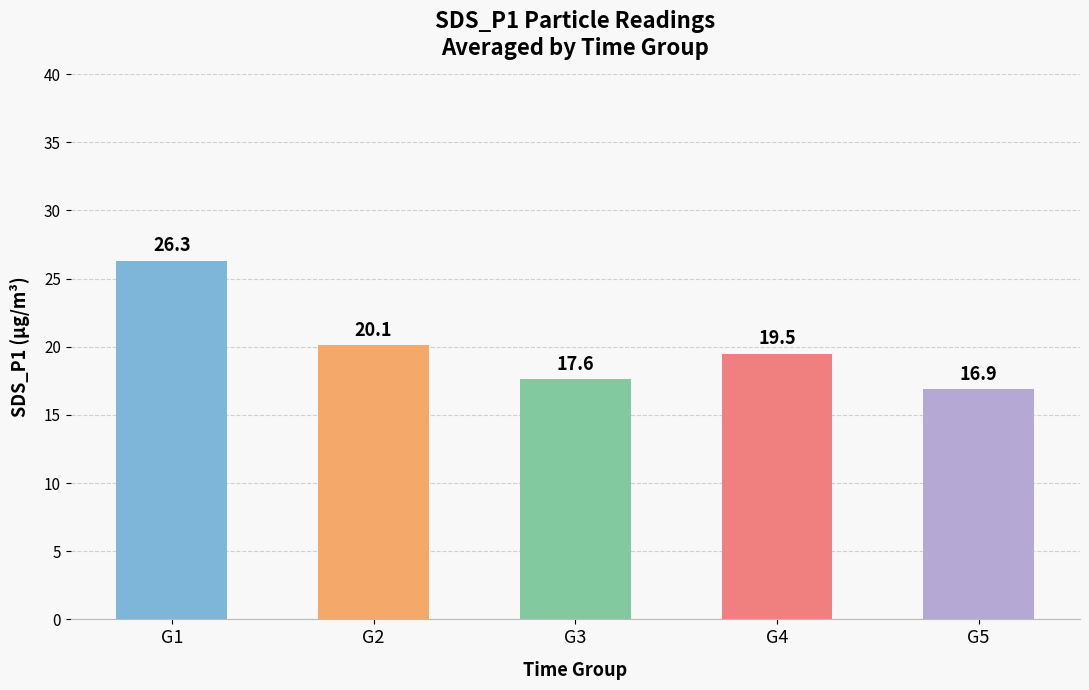

How many data points are less than 19?

2